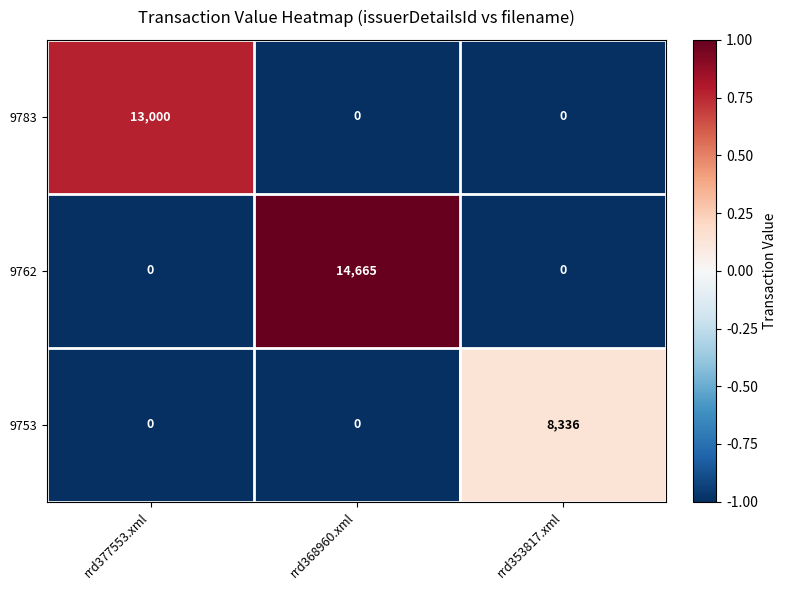

Reading right to left, transcribe all the data shown in this chart.

9783: rrd353817.xml=0	rrd368960.xml=0	rrd377553.xml=13000
9762: rrd353817.xml=0	rrd368960.xml=14665	rrd377553.xml=0
9753: rrd353817.xml=8336	rrd368960.xml=0	rrd377553.xml=0